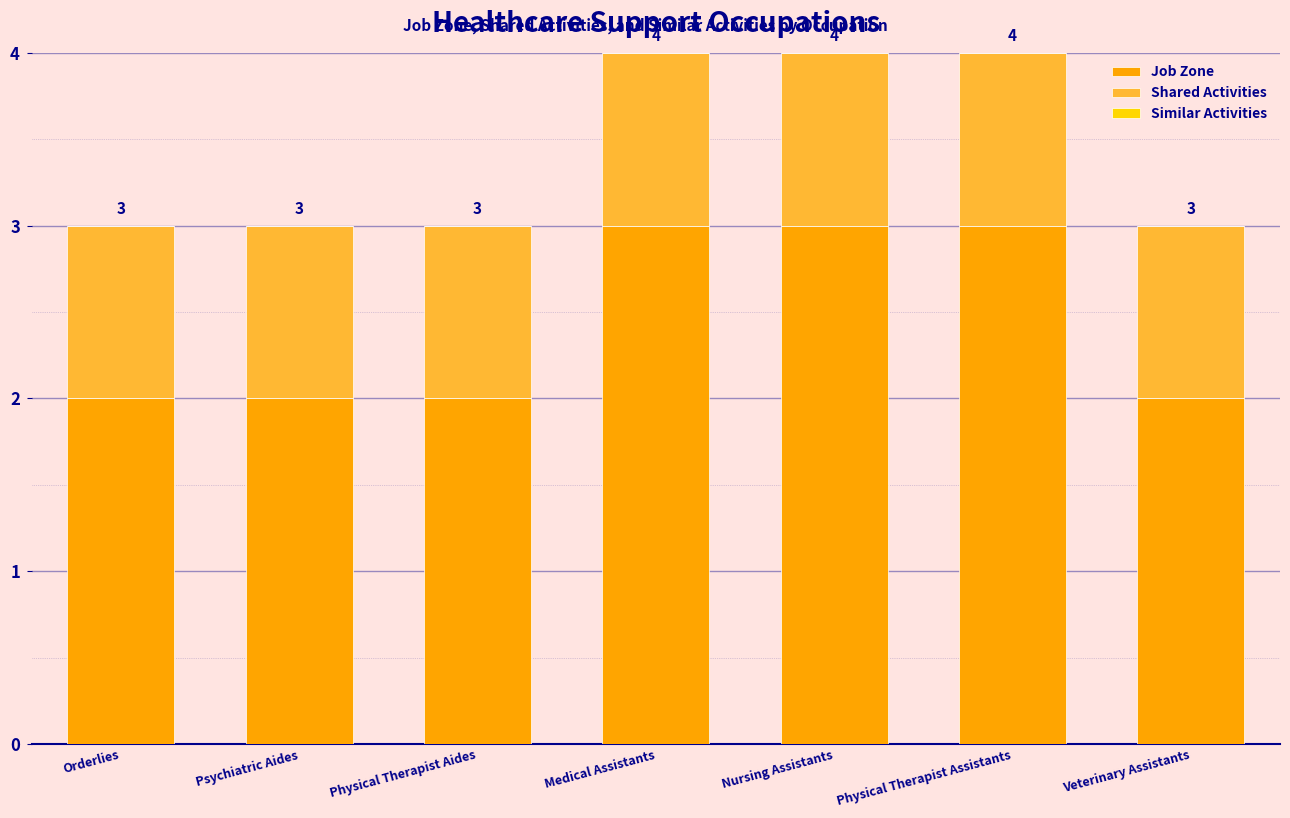

How many Job Zone values are between 2 and 3?

7